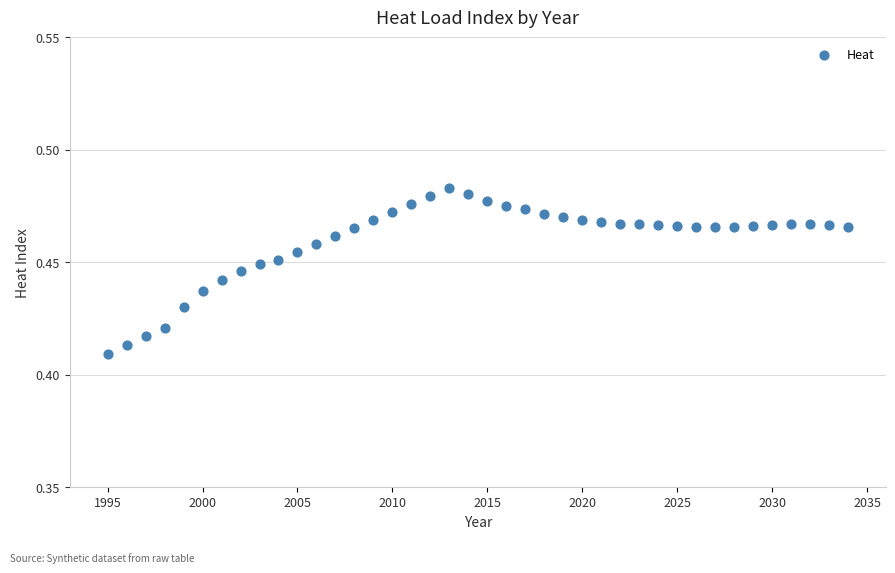

What is the range of X values (max minus min)?

39.0